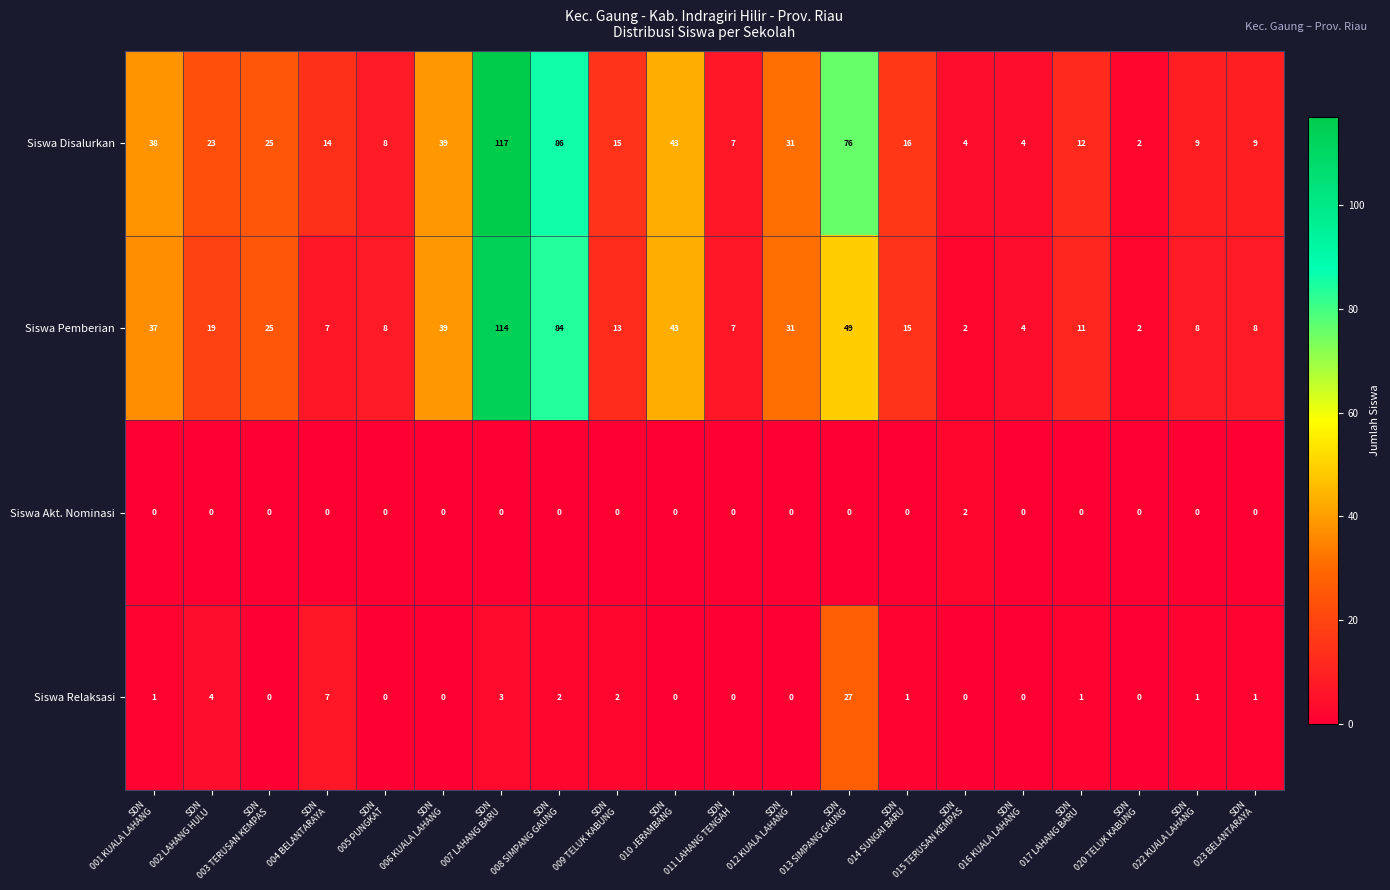

What is the difference between the maximum and minimum values in the Siswa Relaksasi series?

27